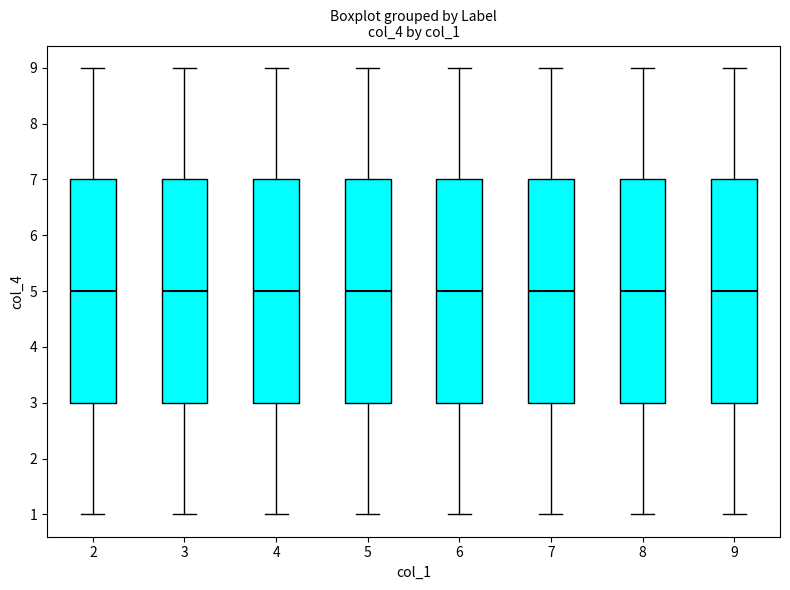

Where does the median line of the box at x = 4 sit on the y-axis? The values are not printed on the chart, so give them approximately, as read against the axis.

5